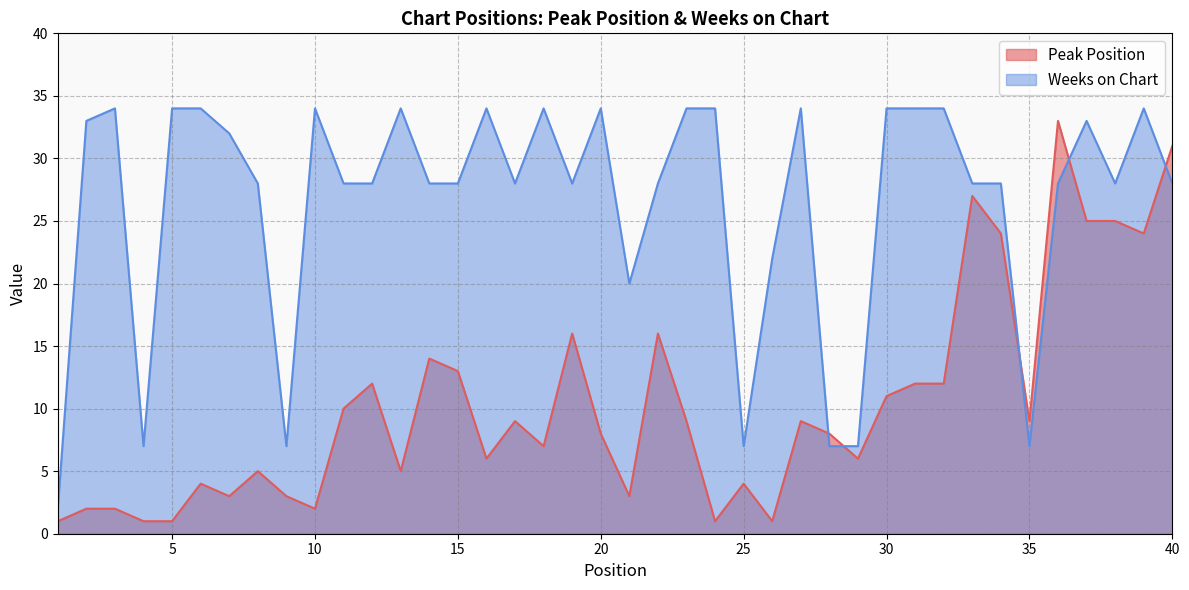

Reading left to right, list all the values displayed in this chart.

Peak Position: 1	2	2	1	1	4	3	5	3	2	10	12	5	14	13	6	9	7	16	8	3	16	9	1	4	1	9	8	6	11	12	12	27	24	9	33	25	25	24	31
Weeks on Chart: 2	33	34	7	34	34	32	28	7	34	28	28	34	28	28	34	28	34	28	34	20	28	34	34	7	22	34	7	7	34	34	34	28	28	7	28	33	28	34	28